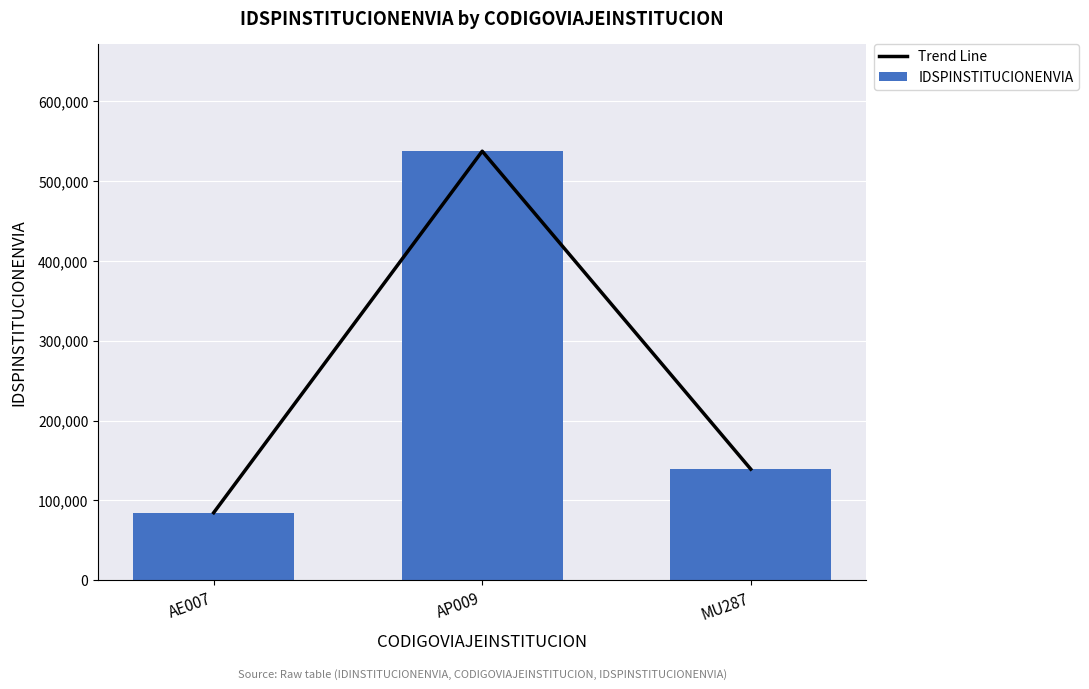

What is the difference between the second highest and minimum values in the IDSPINSTITUCIONENVIA series?

54560